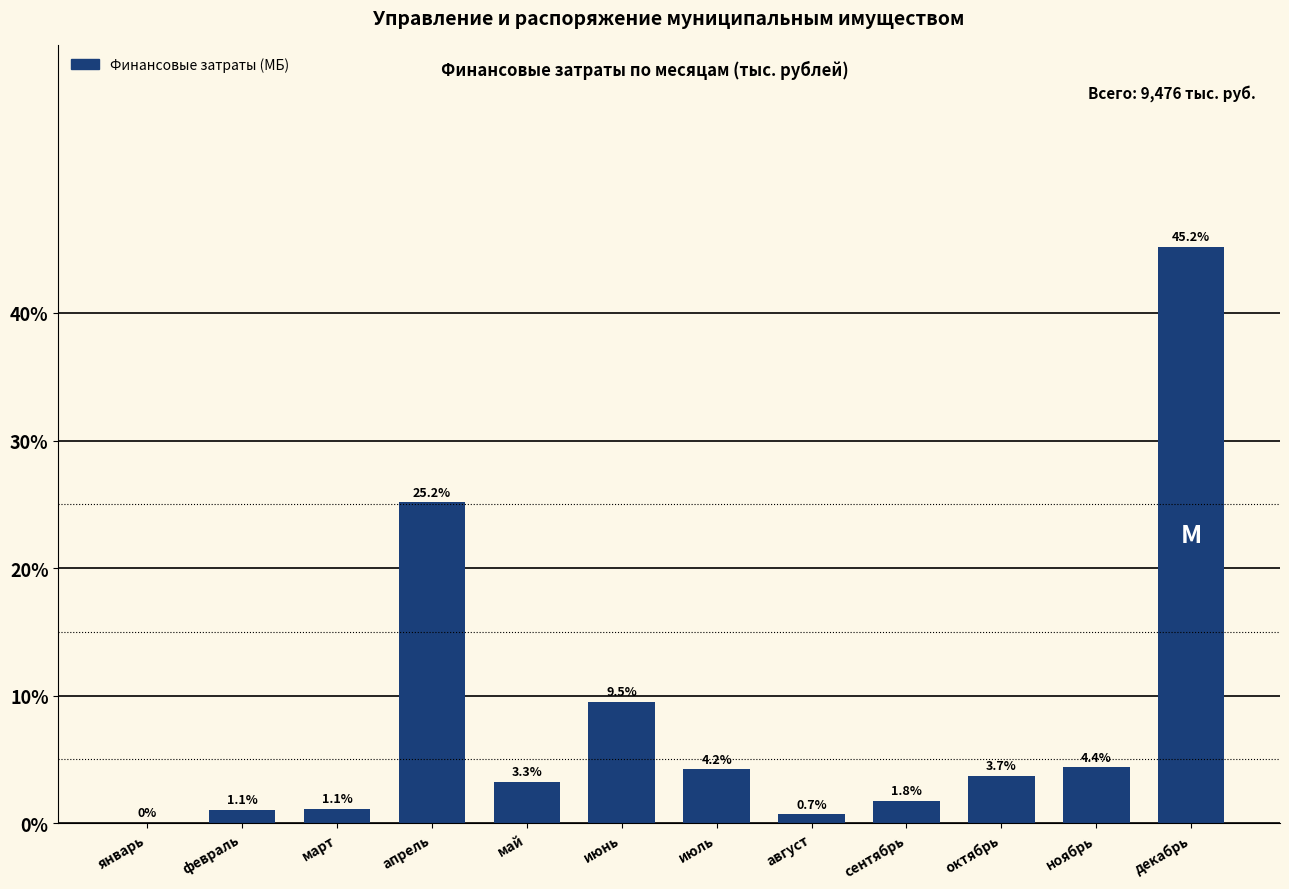

What is the difference between the values at июль and январь?

4.2